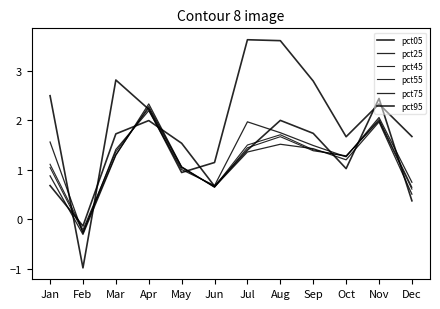

Does the chart display data point markers on the line(s)?

No